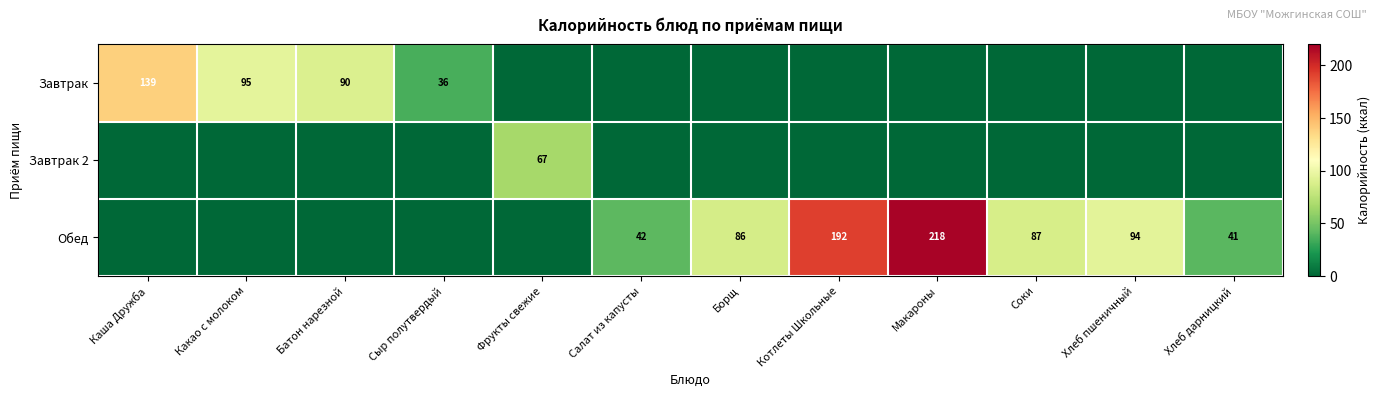

What is the spread (max minus min) of values at Макароны?

218